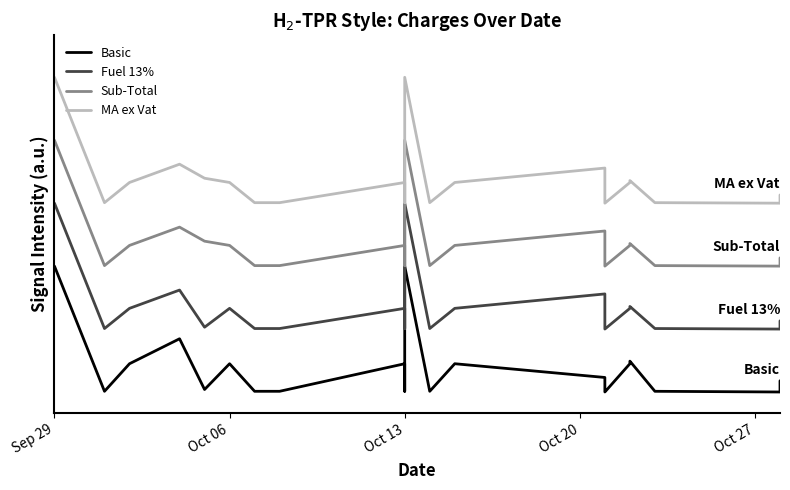

What is the value of the Sub-Total point at the 3rd from the left?

0.7